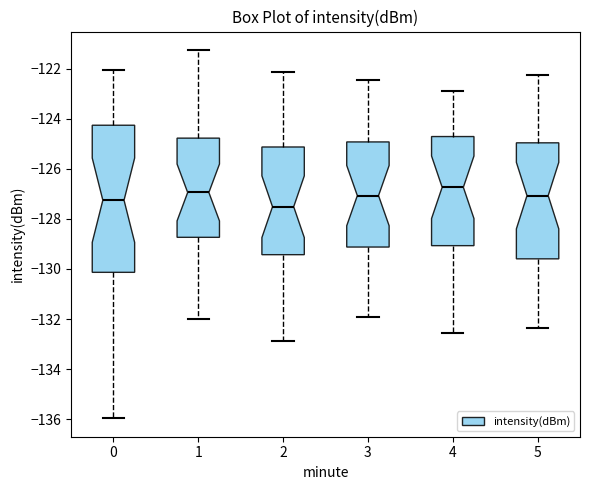

Where does the upper whisker of the box at x = 5 end on the y-axis? The values are not printed on the chart, so give them approximately, as read against the axis.

-122.2